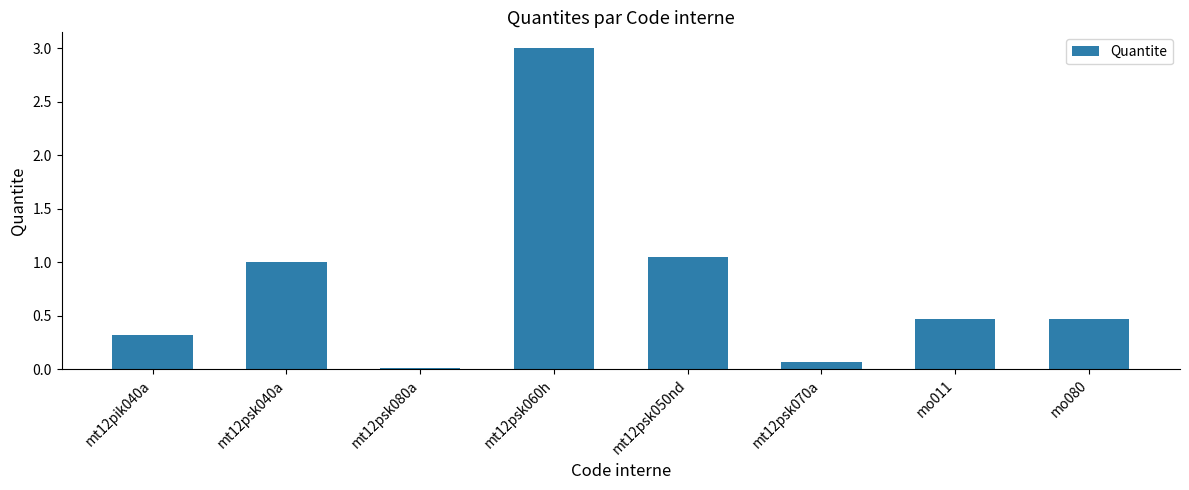

What is the label of the 2nd bar from the right?

mo011